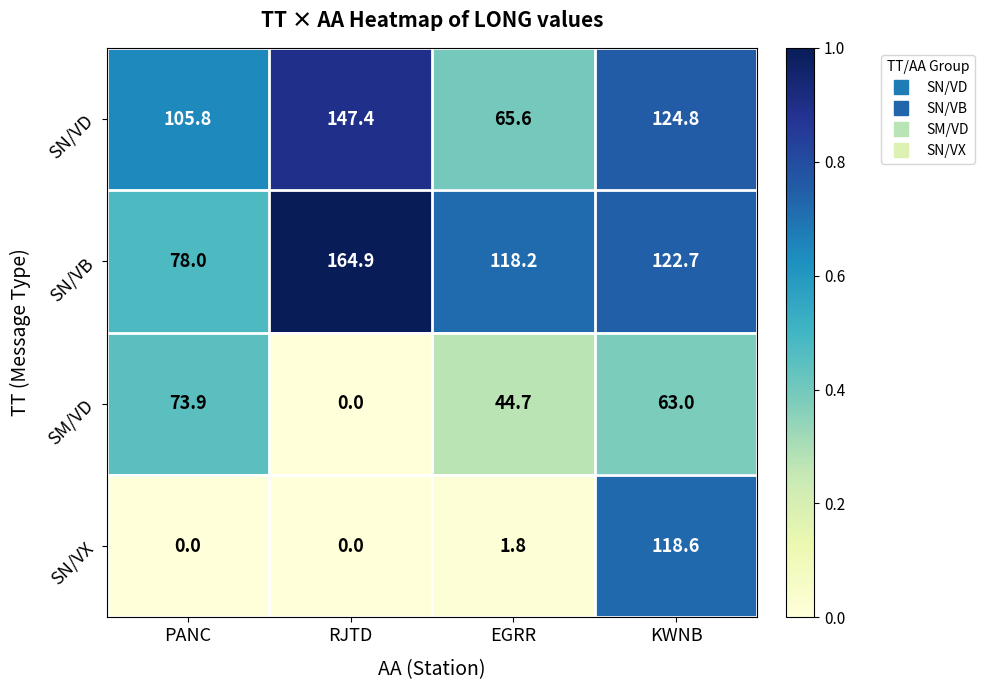

True or false: SN/VB has a value of 78.0 at PANC.

True